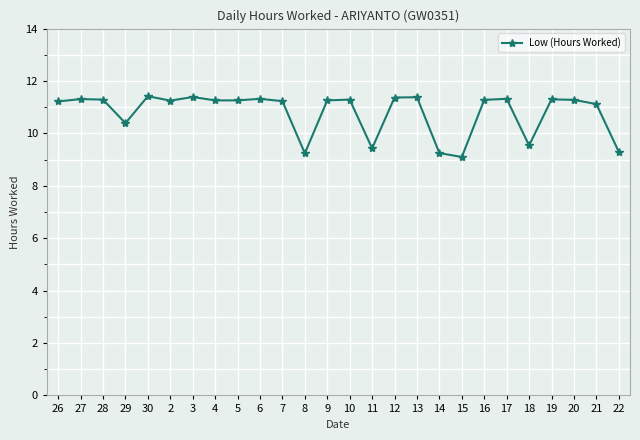

True or false: the data has more than 0 interior local peaks.

True